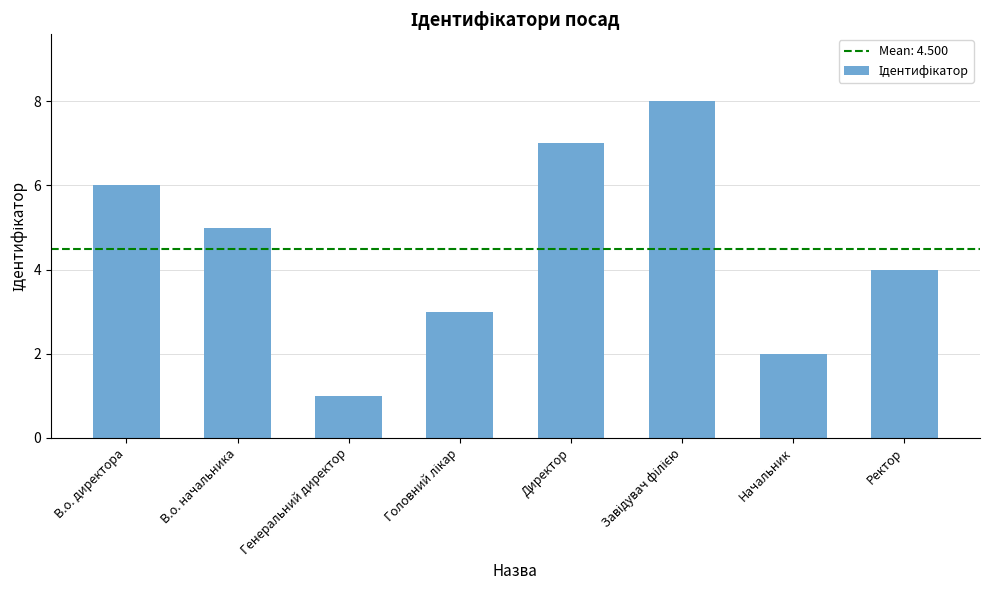

Which has a higher value, Генеральний директор or Ректор?

Ректор